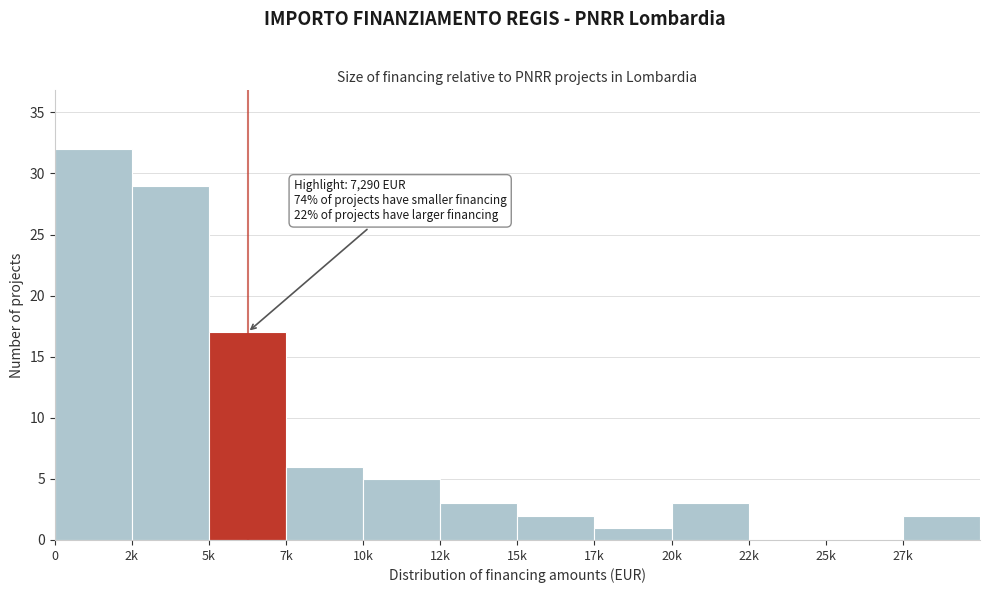

Reading left to right, what are all the values shown in this chart?

0=32	2k=29	5k=17	7k=6	10k=5	12k=3	15k=2	17k=1	20k=3	22k=0	25k=0	27k=2